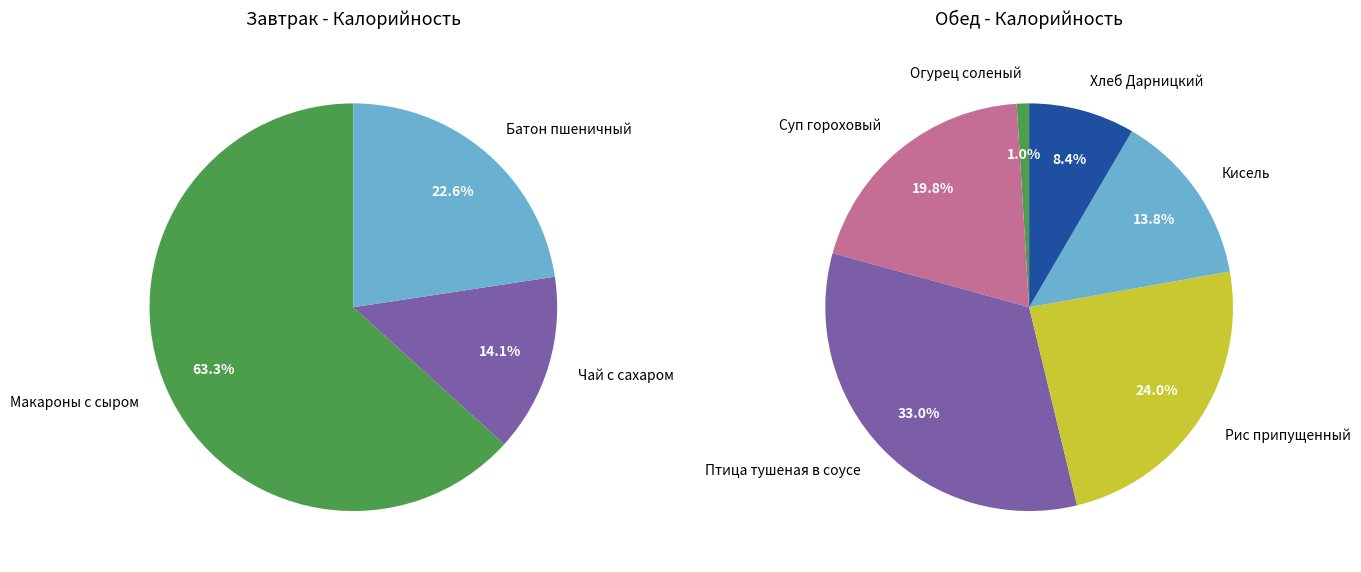

What is the change in value from Птица тушеная в соусе to Хлеб Дарницкий?

-202